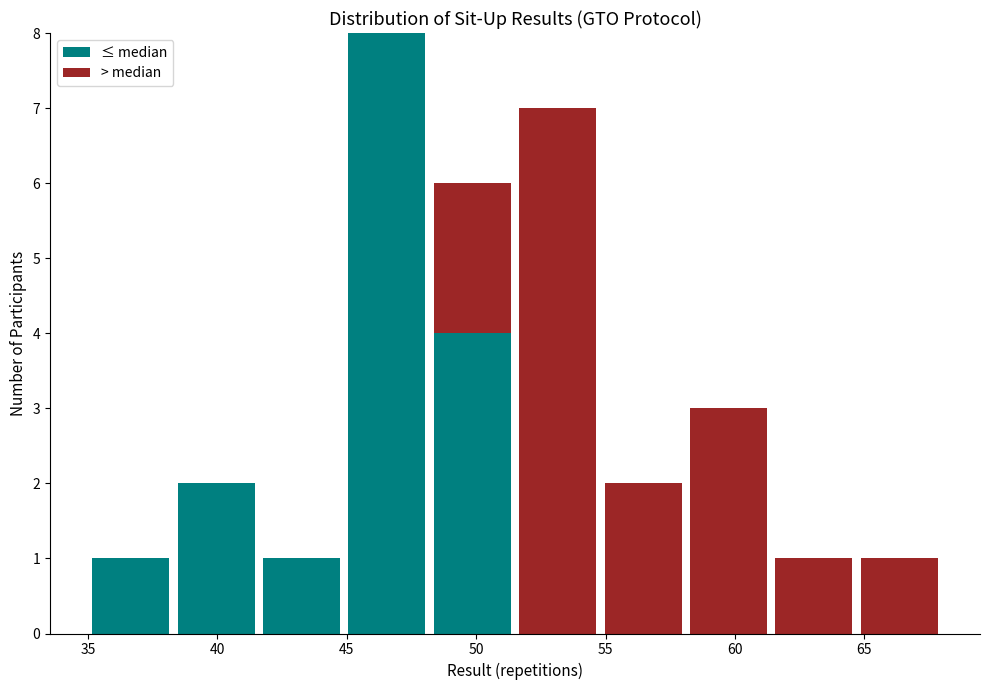

Reading left to right, transcribe this chart: for each stacked bar, give the range it covers on the x-axis and its total height. Neither the bar edges nor the heights are printed on the chart, so give them approximately, as read against the axes.

35.0 to 38.3: 1
38.3 to 41.6: 2
41.6 to 44.9: 1
44.9 to 48.2: 8
48.2 to 51.5: 6
51.5 to 54.8: 7
54.8 to 58.1: 2
58.1 to 61.4: 3
61.4 to 64.7: 1
64.7 to 68.0: 1